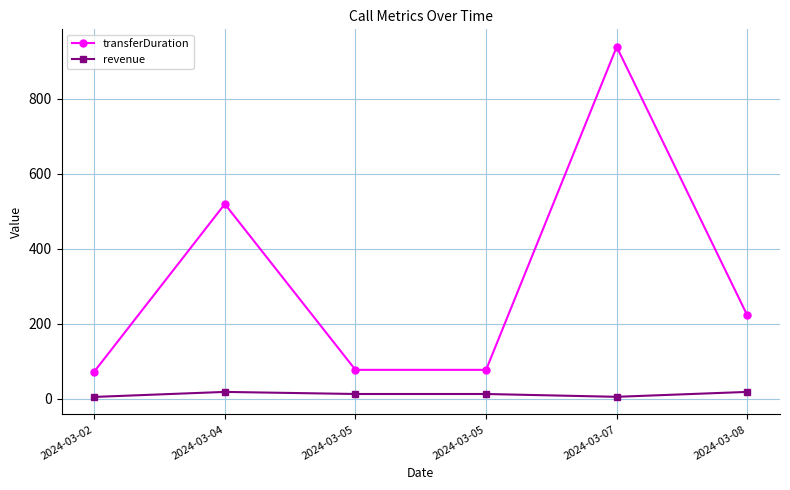

What are all the series names shown in the legend?

transferDuration, revenue